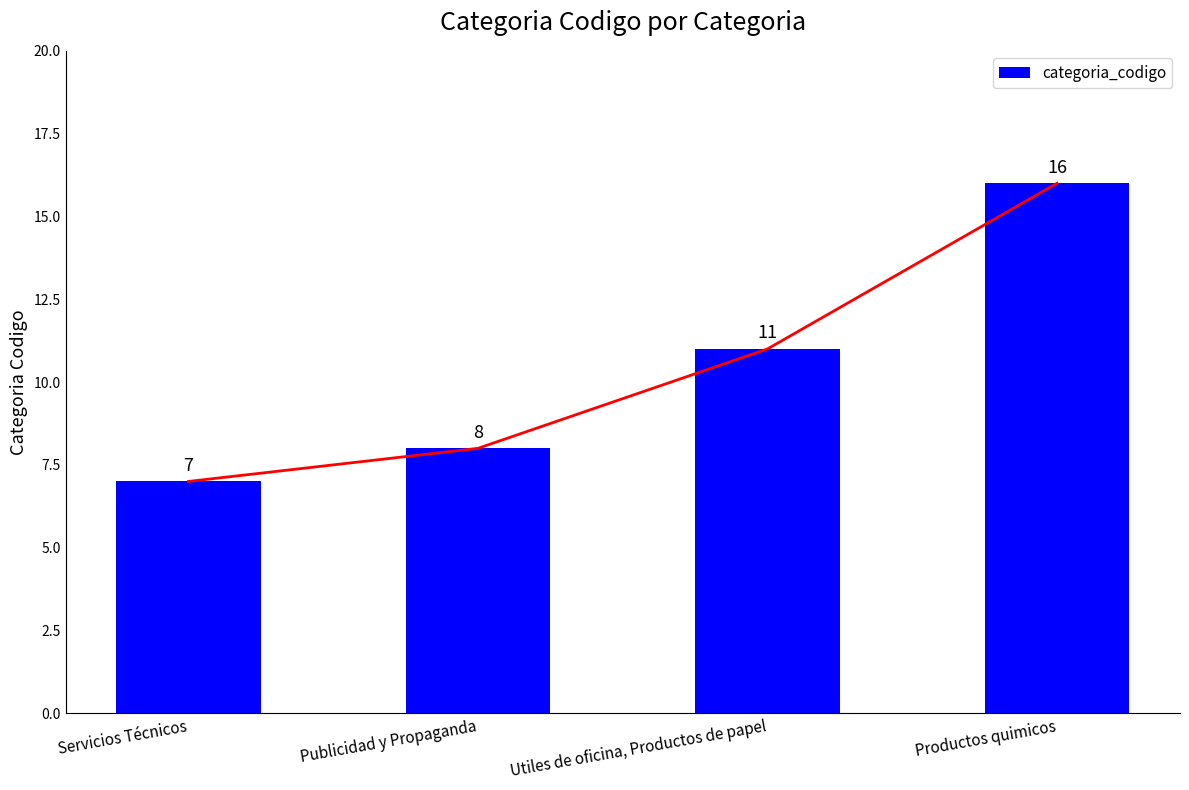

Which category has the lowest value across all series?

Servicios Técnicos